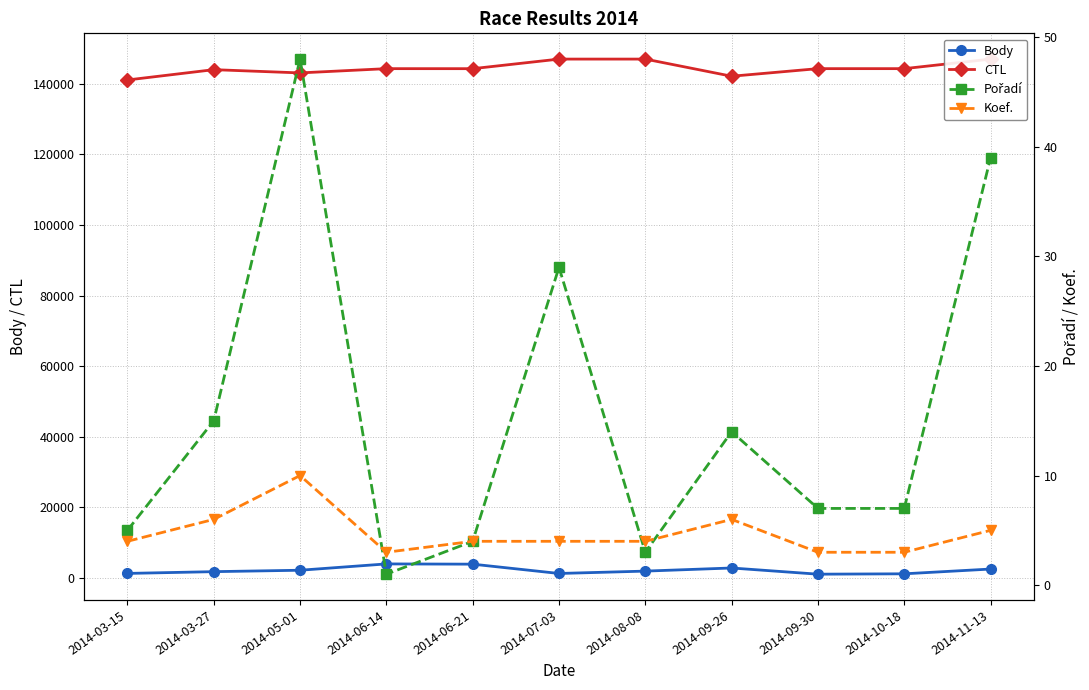

Reading left to right, extract all data points from this chart.

Body: 2014-03-15=1220	2014-03-27=1720	2014-05-01=2122	2014-06-14=3915	2014-06-21=3845	2014-07-03=1205	2014-08-08=1876	2014-09-26=2760	2014-09-30=1005	2014-10-18=1110	2014-11-13=2461
CTL: 2014-03-15=141103	2014-03-27=144027	2014-05-01=143106	2014-06-14=144313	2014-06-21=144306	2014-07-03=147023	2014-08-08=147024	2014-09-26=142164	2014-09-30=144315	2014-10-18=144314	2014-11-13=147020
Pořadí: 2014-03-15=5	2014-03-27=15	2014-05-01=48	2014-06-14=1	2014-06-21=4	2014-07-03=29	2014-08-08=3	2014-09-26=14	2014-09-30=7	2014-10-18=7	2014-11-13=39
Koef.: 2014-03-15=4	2014-03-27=6	2014-05-01=10	2014-06-14=3	2014-06-21=4	2014-07-03=4	2014-08-08=4	2014-09-26=6	2014-09-30=3	2014-10-18=3	2014-11-13=5